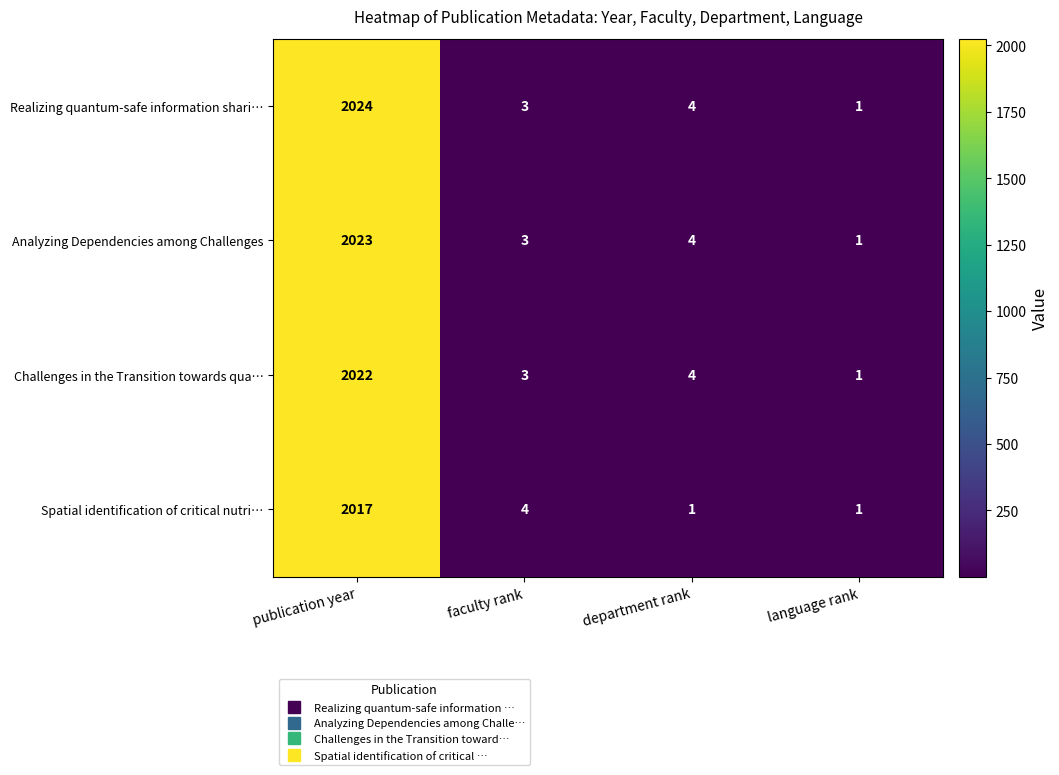

Where does the Analyzing Dependencies among Challenges series first go above 4?

publication year